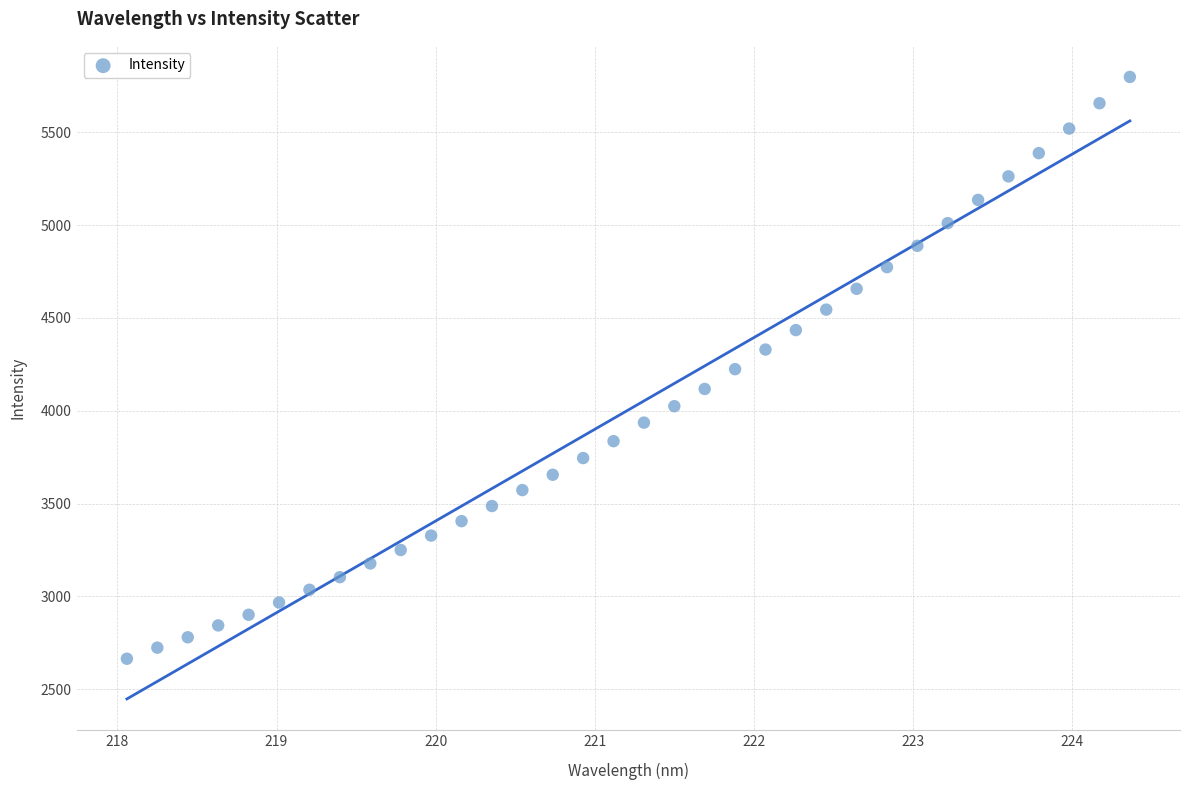

What is the range of Y values (max minus min)?

3133.8